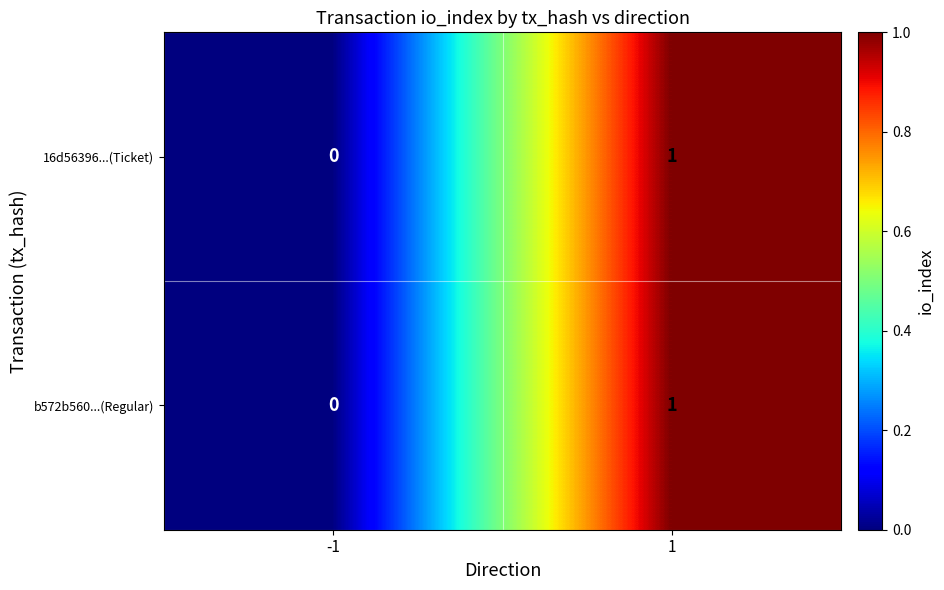

List the labels in order of b572b560...(Regular) value, smallest first.

-1, 1